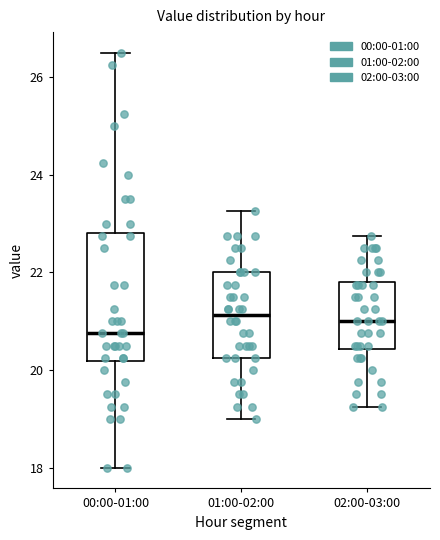

Which box is the tallest, from its lower edge to its upper edge?

00:00-01:00